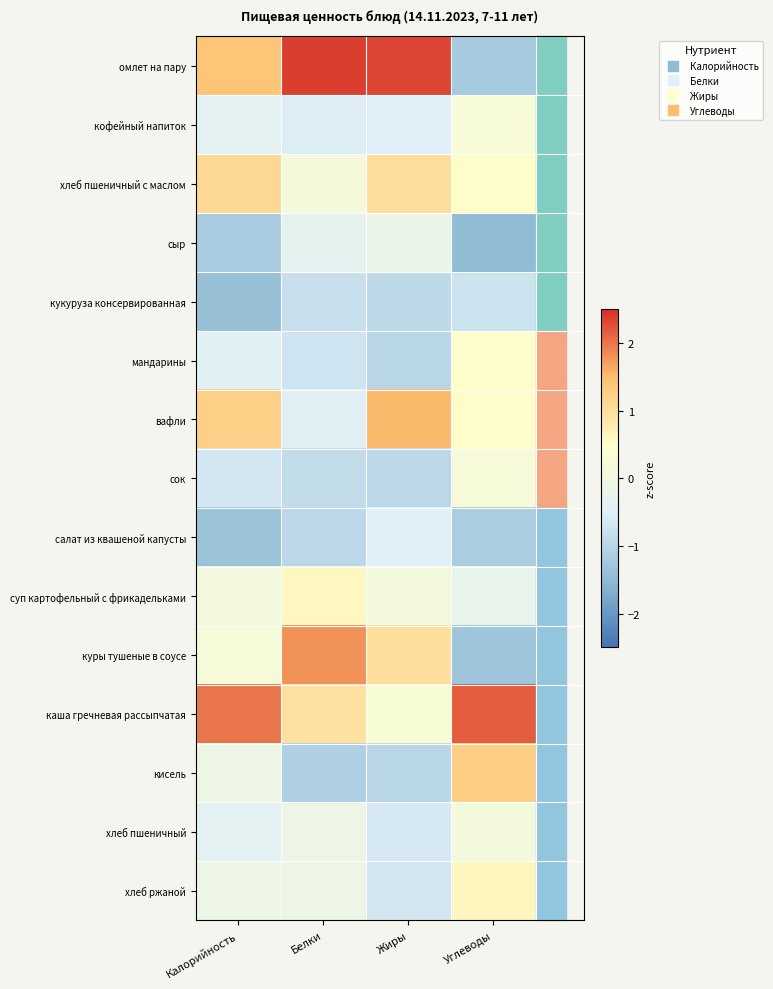

At how many categories does at least one series exceed 0?

4